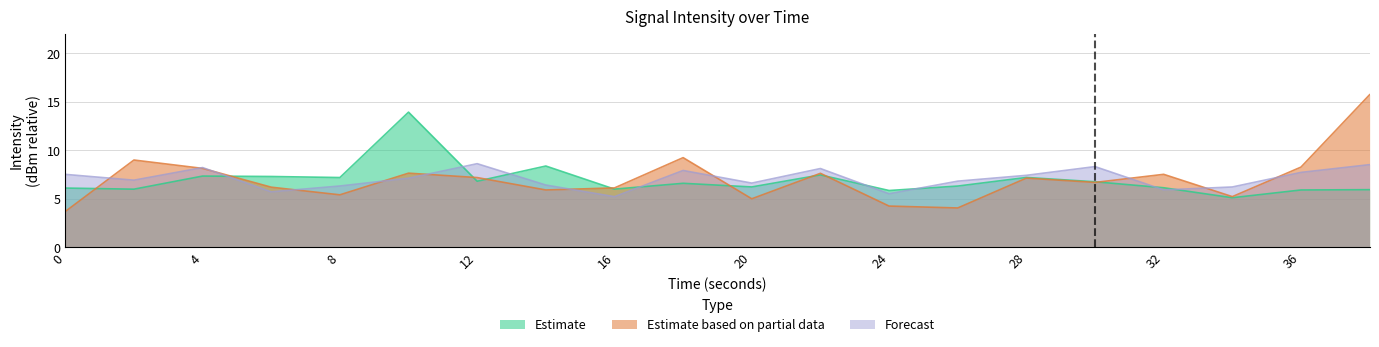

How many values in the Estimate series exceed 6?

14